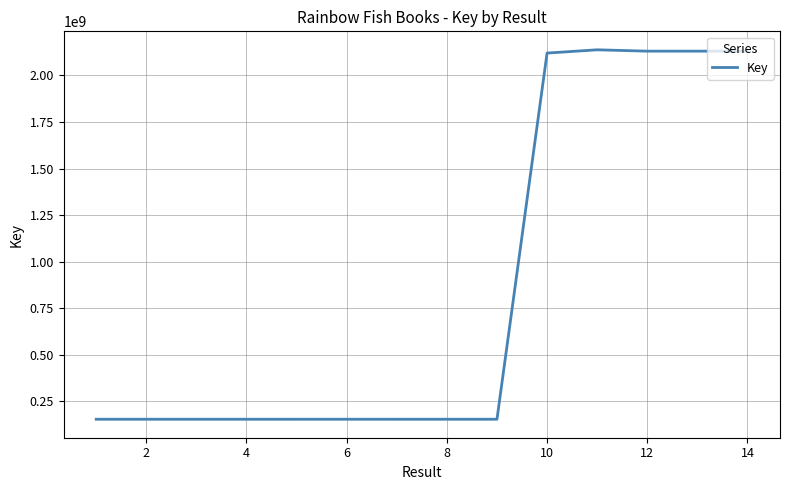

What is the greatest value displayed?

2137641560